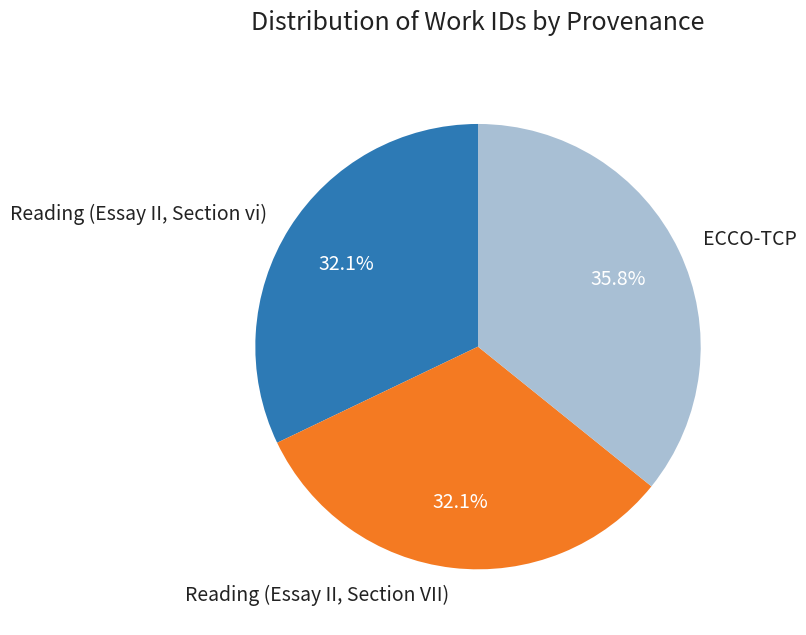

What percentage is the ECCO-TCP slice, to the nearest percent?

36%